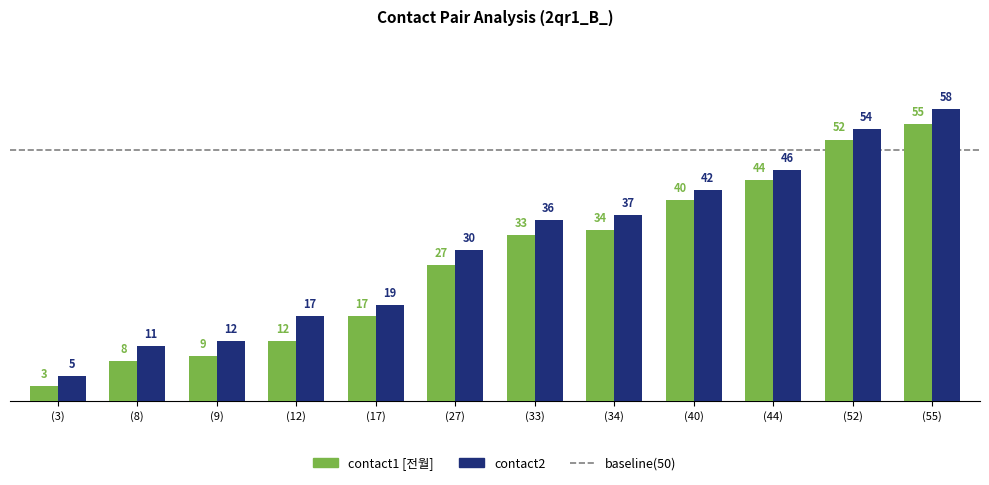

Which label corresponds to the smallest value in the chart?

(3)